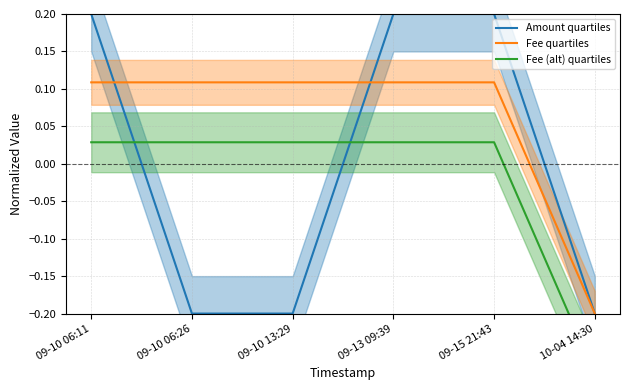

What is the difference between the Fee quartiles values at 09-13 09:39 and 10-04 14:30?

0.3